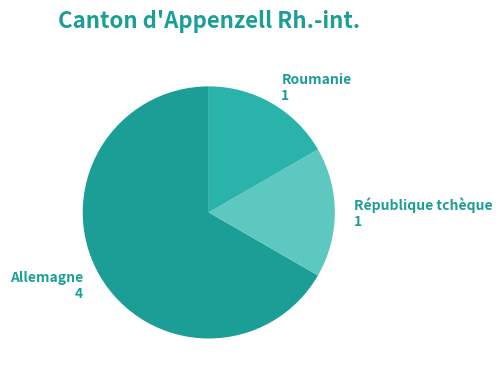

Count the number of slices in the pie.

3